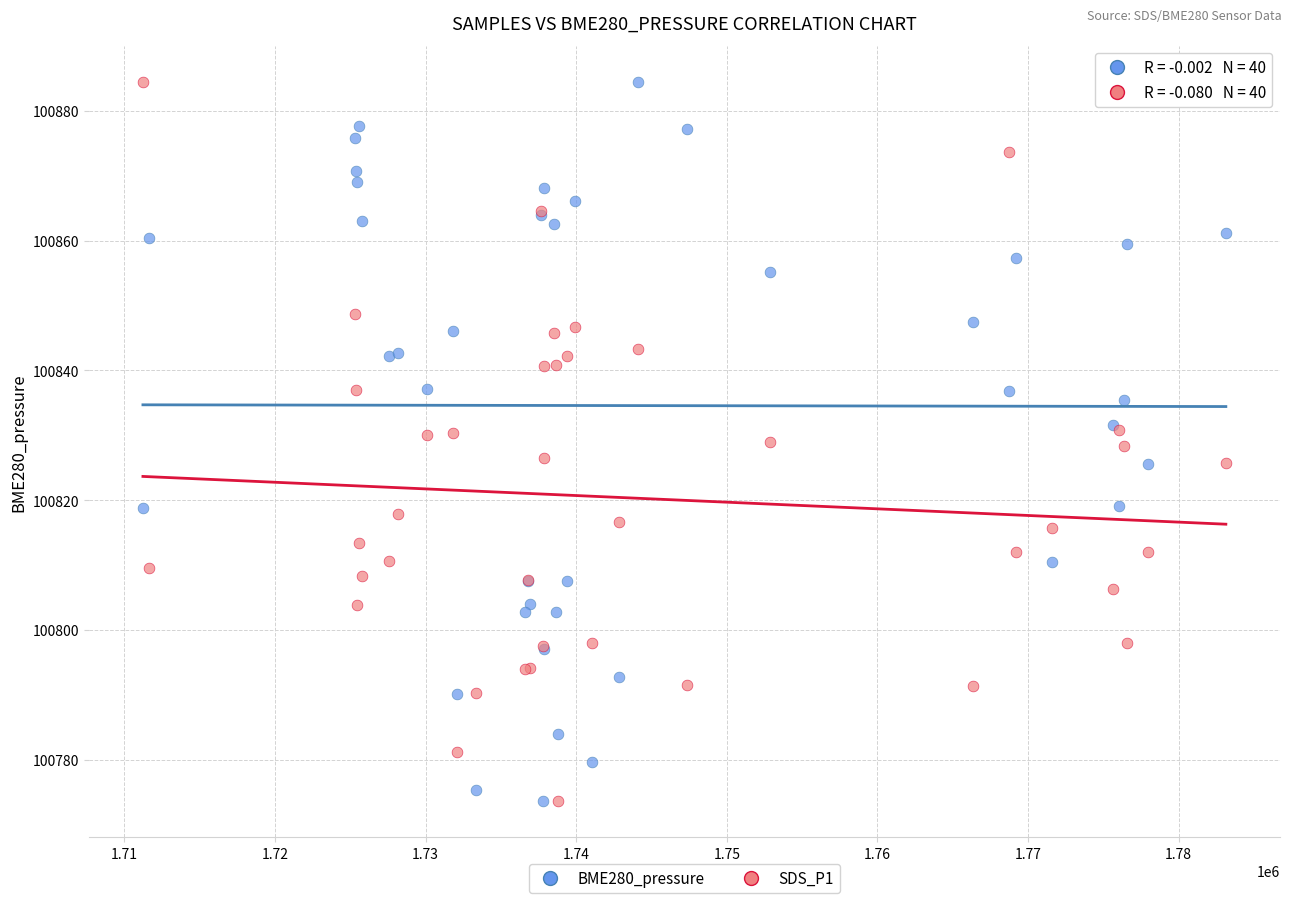

What is the X range (max minus min) for the scatter plot?

71895.0